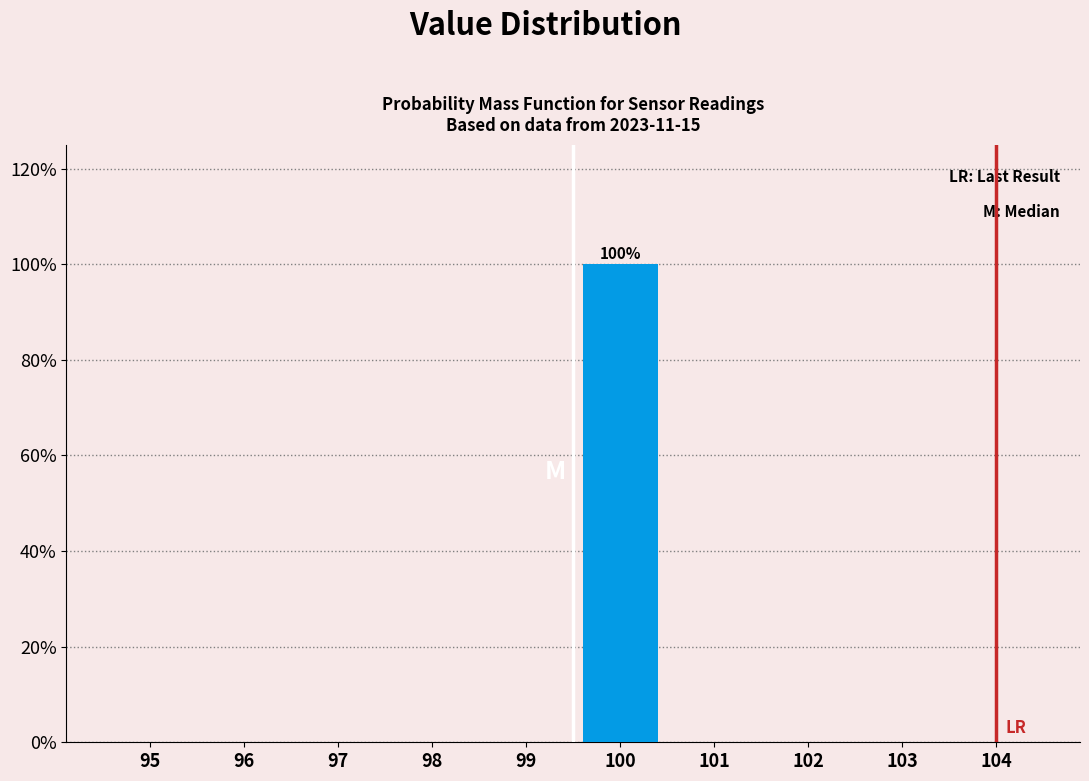

Reading right to left, list all the values displayed in this chart.

104=0	103=0	102=0	101=0	100=100	99=0	98=0	97=0	96=0	95=0